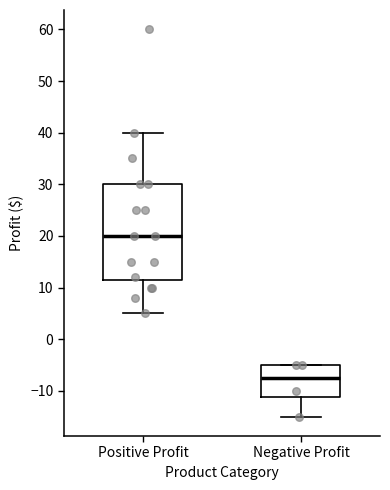

Comparing the boxes themselves (not the whiskers), which one is the tallest?

Positive Profit